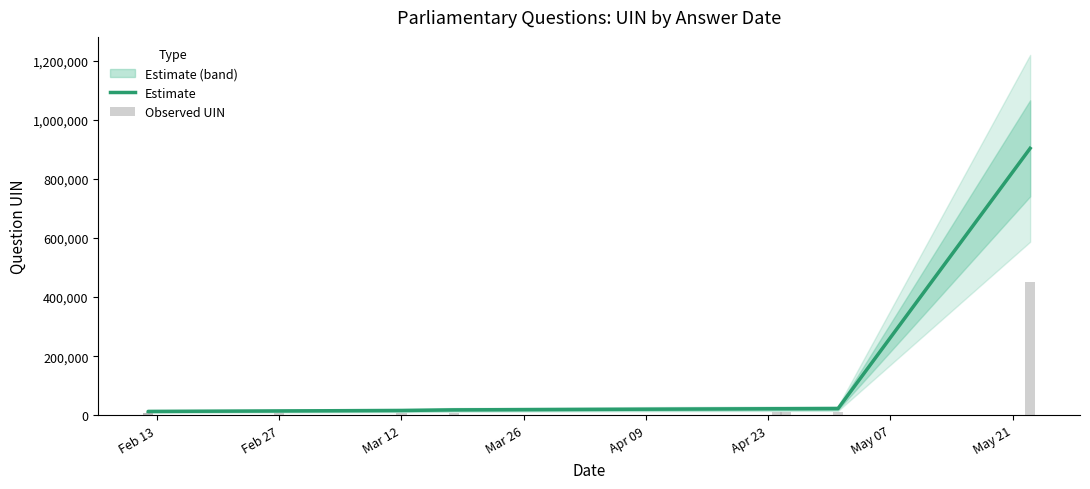

True or false: Observed UIN has a value of 6527.0 at Feb 27.

True